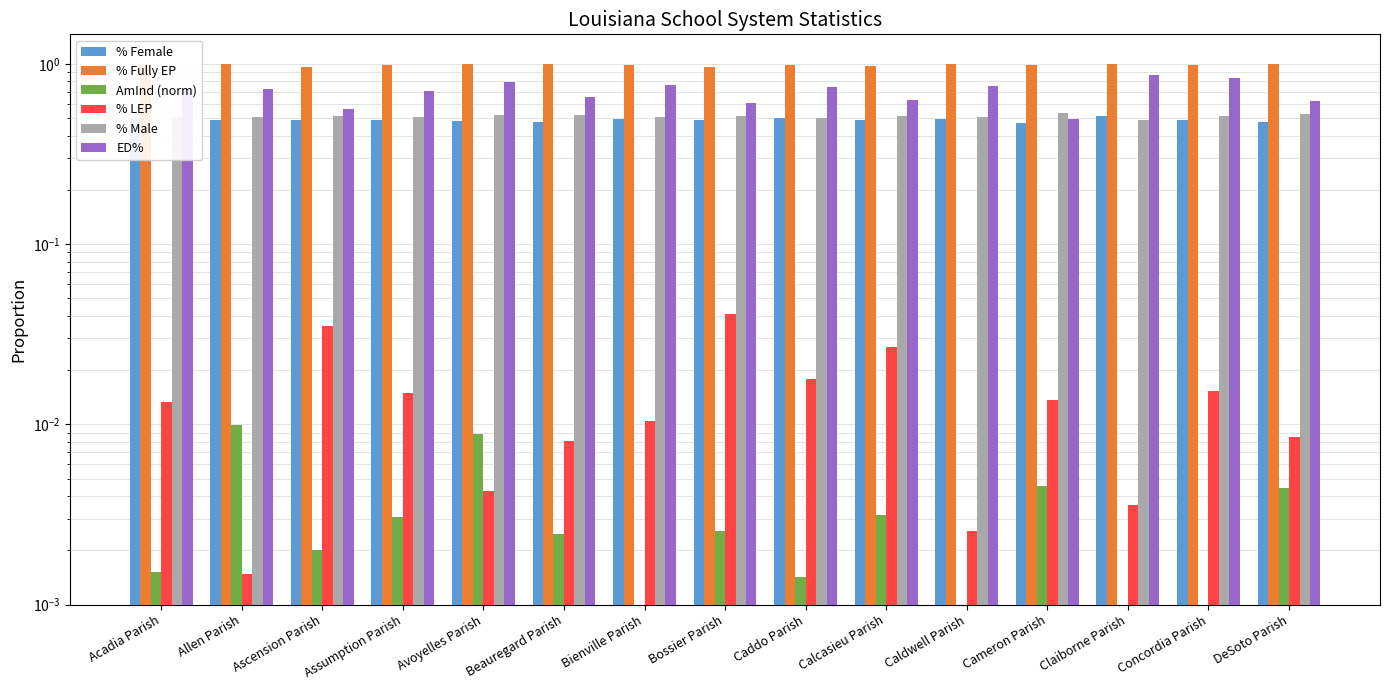

Which series has the widest spread of values?

ED%